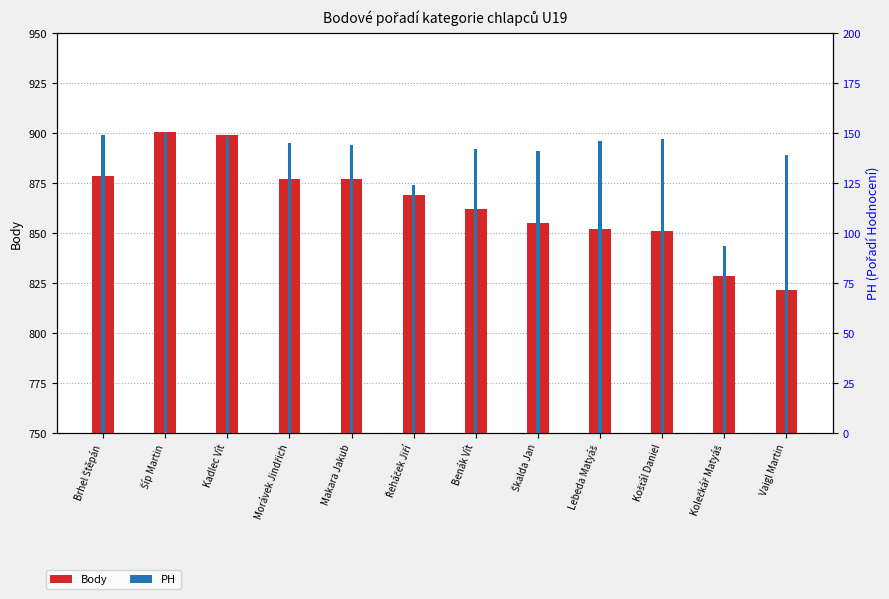

Where does the PH series first go above 145?

Brhel Štěpán